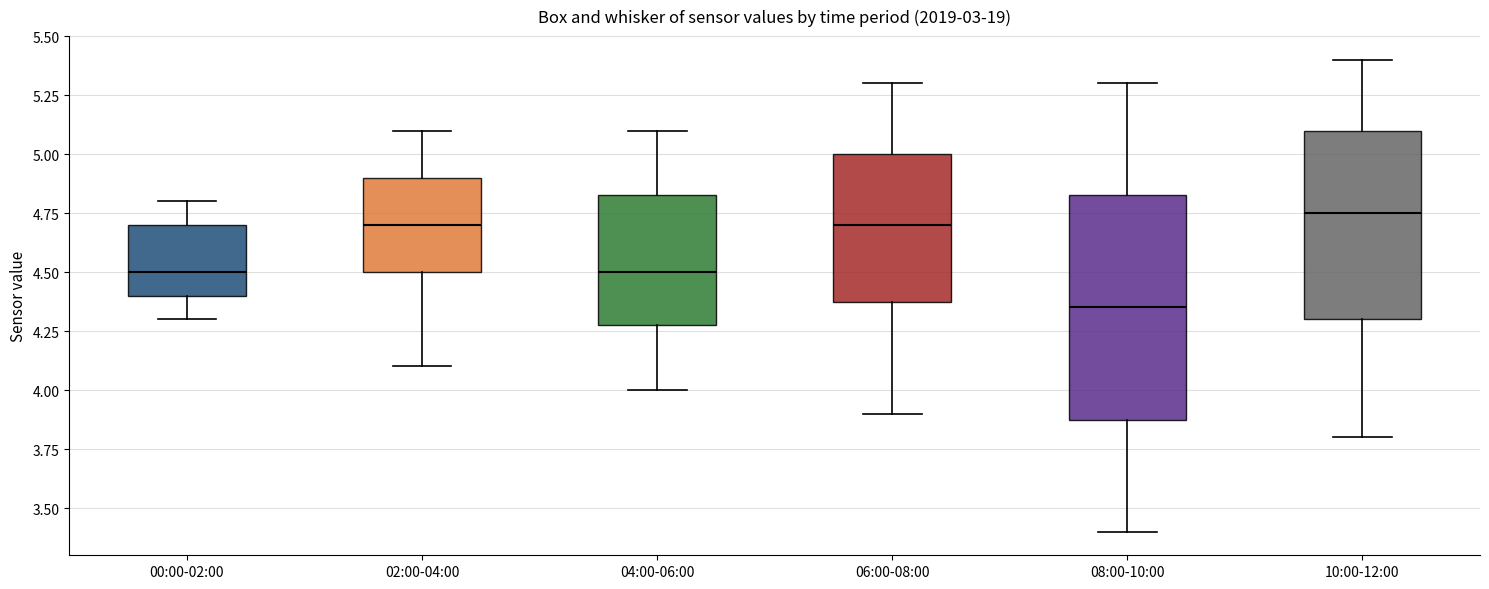

Which box is the tallest, from its lower edge to its upper edge?

08:00-10:00